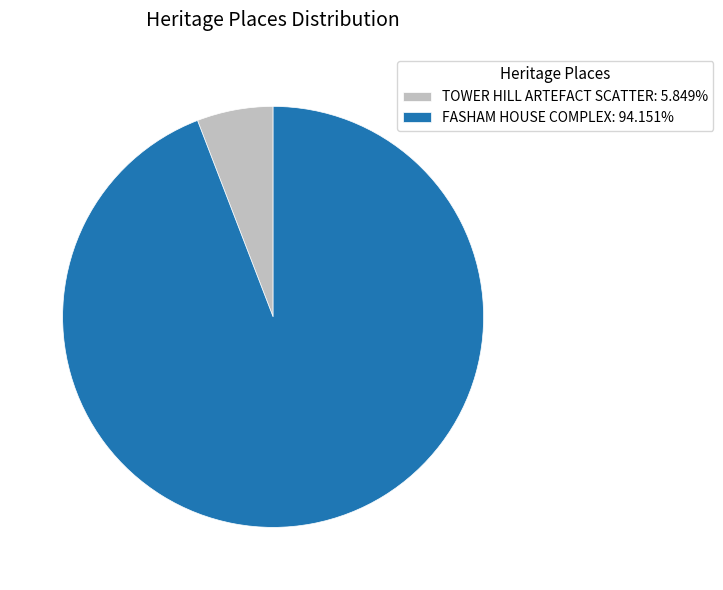

How many segments does this pie chart have?

2